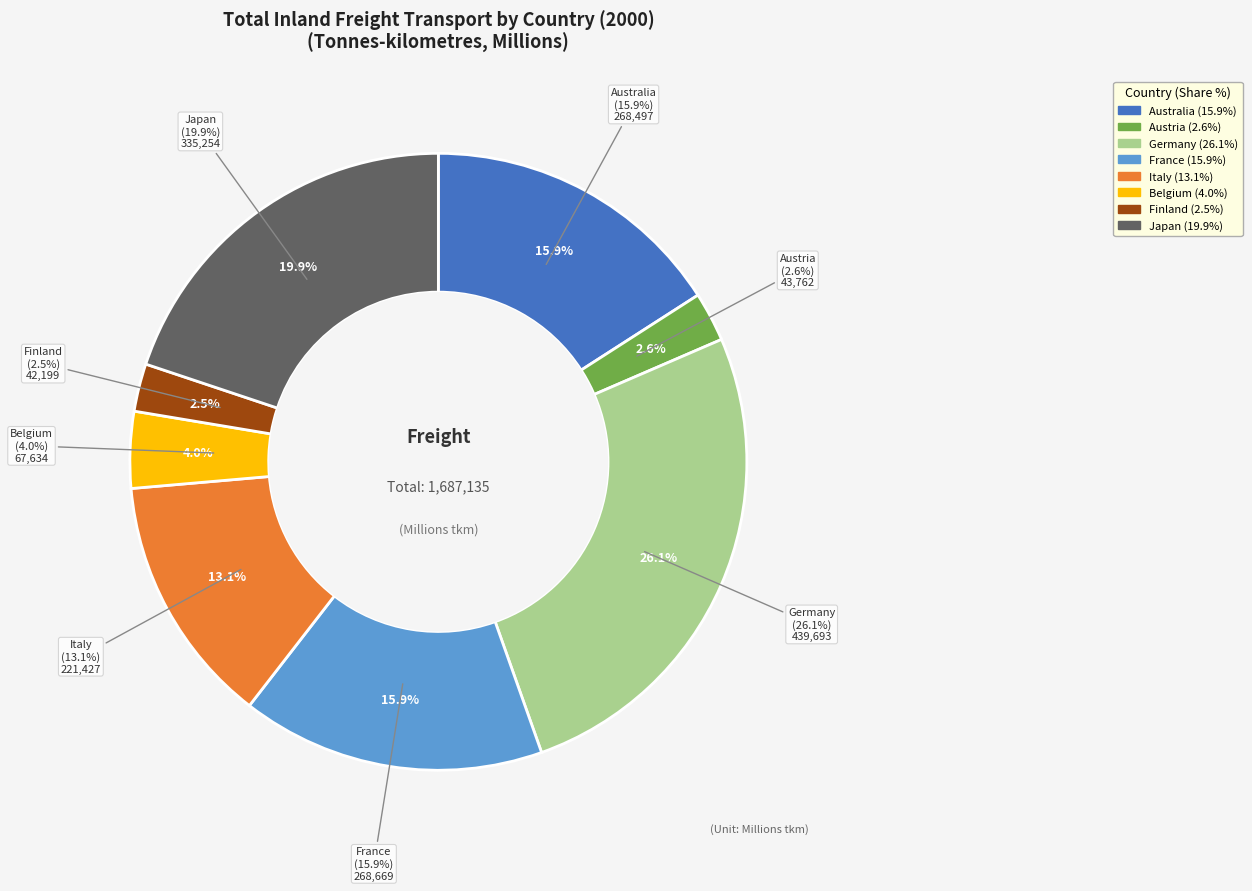

Combined, what portion of the pie is France and Italy?

29.0%